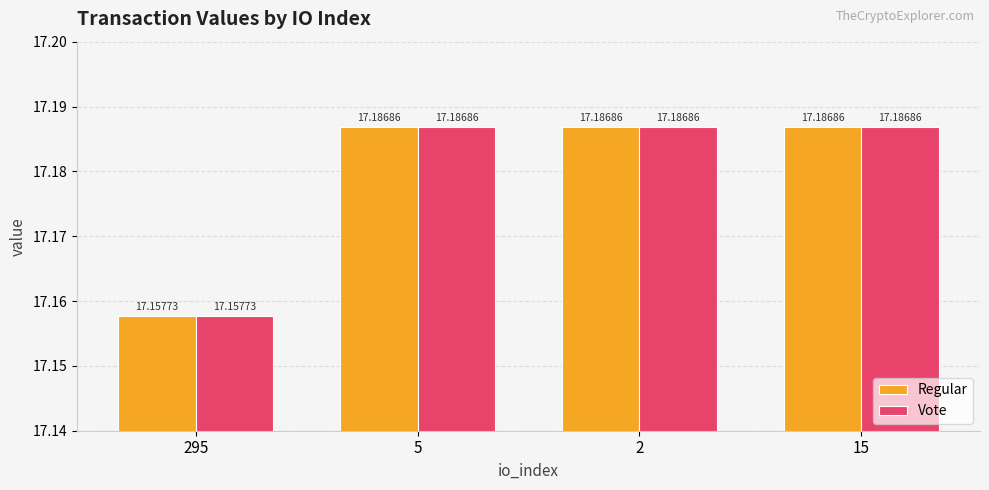

Is the value of Regular at 15 greater than the value of Vote at 295?

Yes